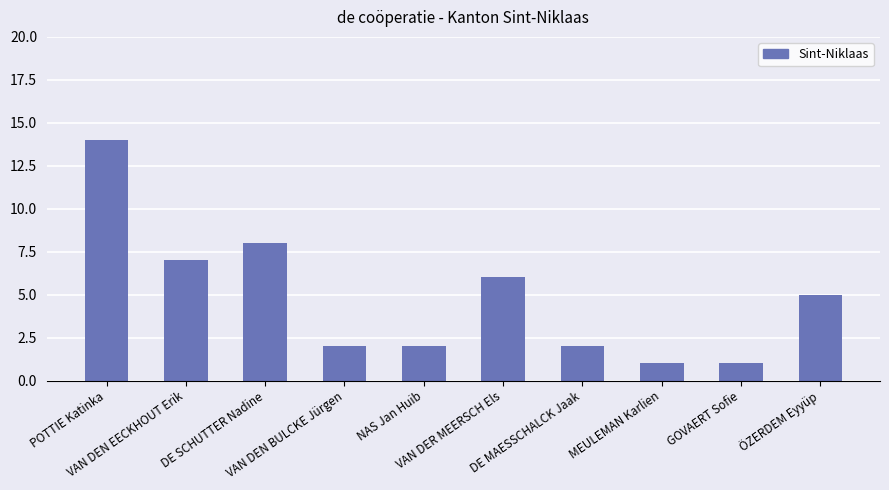

Count the number of data series in this chart.

1